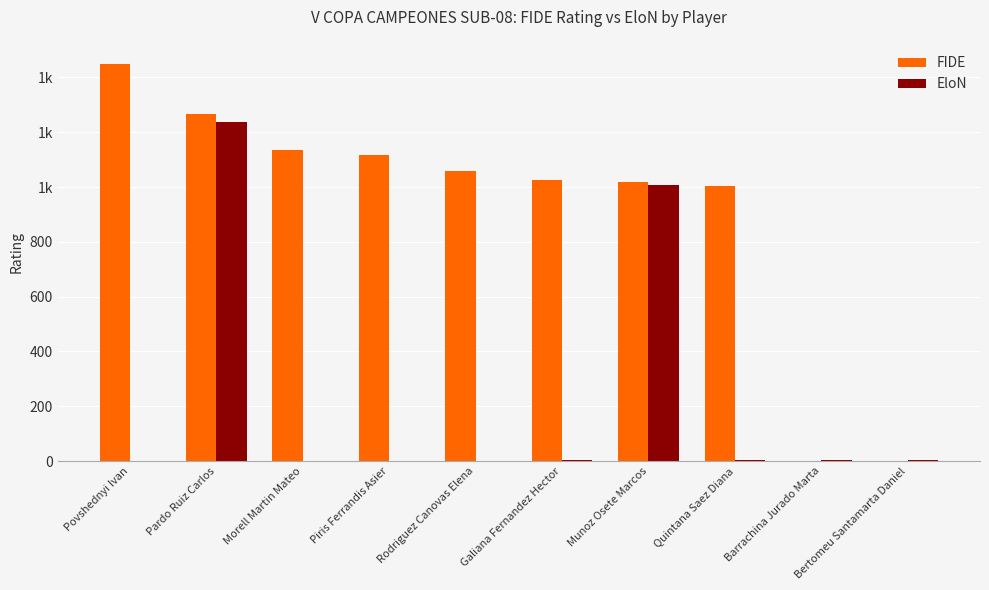

At how many categories does at least one series exceed 1180?

2